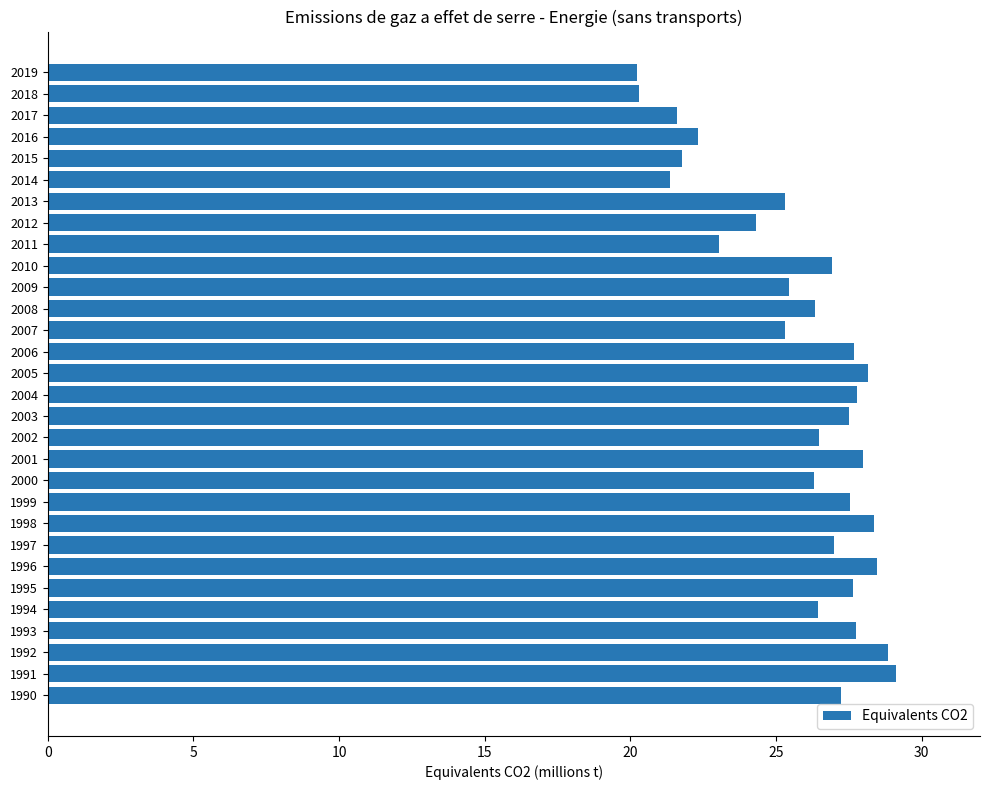

What is the difference between the second highest and second lowest values?

8.5